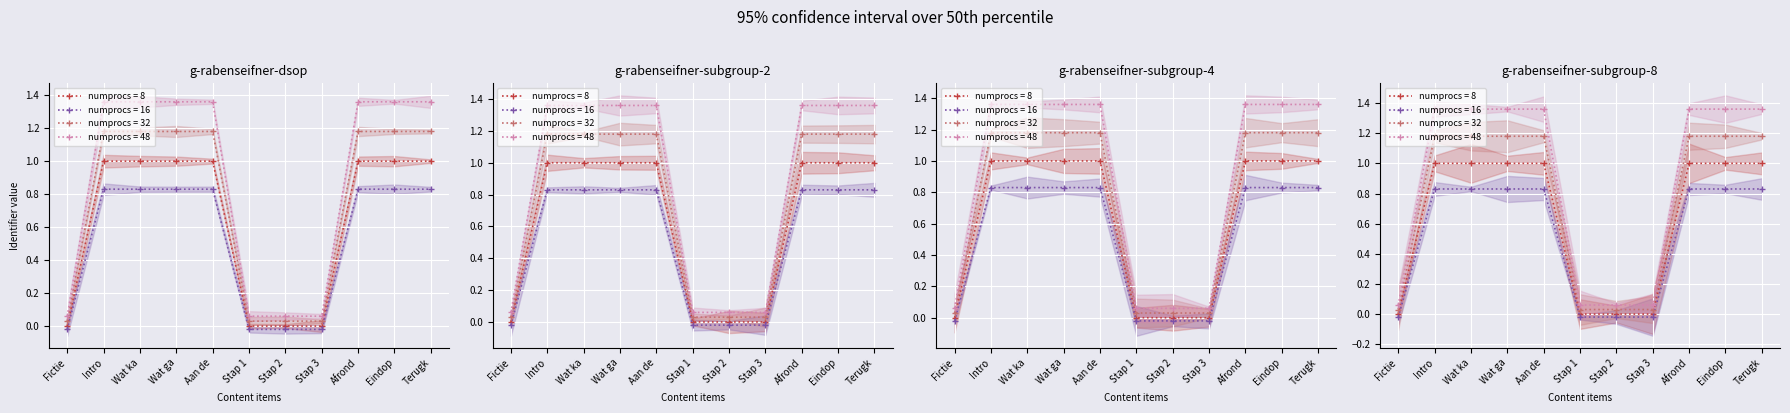

Is this an area chart (filled region under the line)?

No